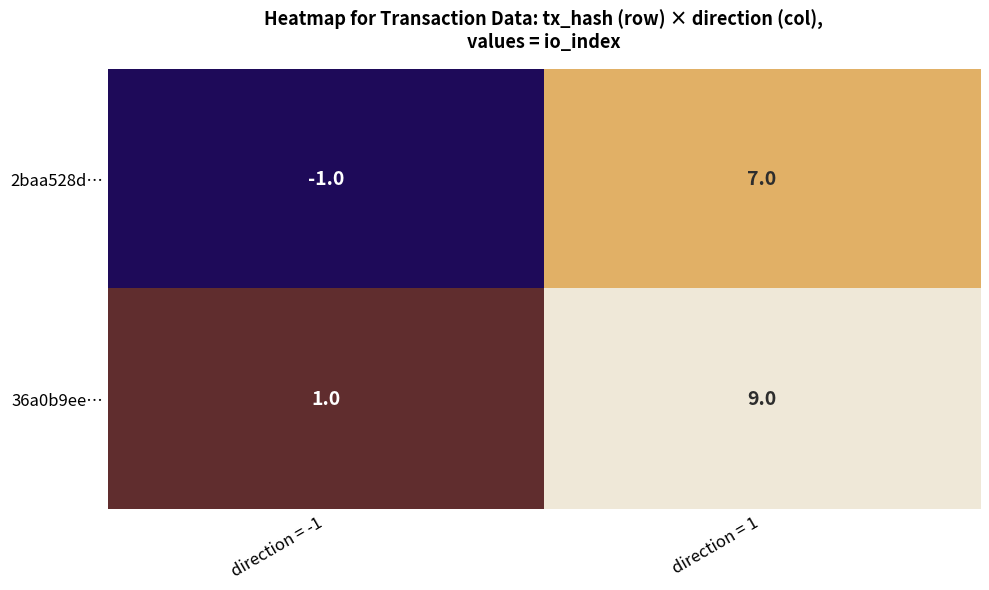

List the series in order of their overall mean, highest first.

36a0b9ee…, 2baa528d…